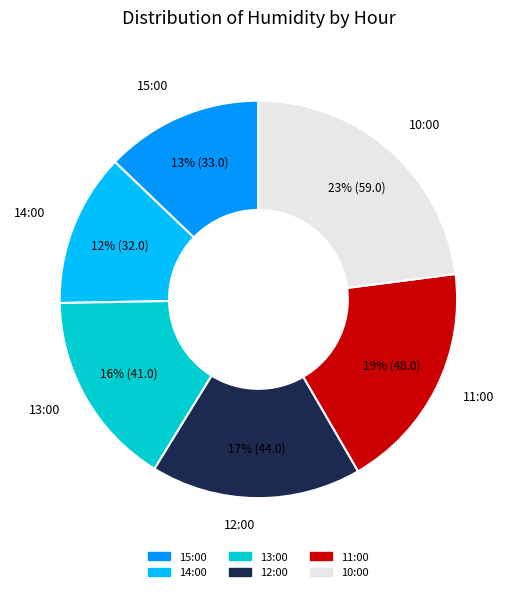

The 14:00 slice represents 1% of the pie. True or false?

False